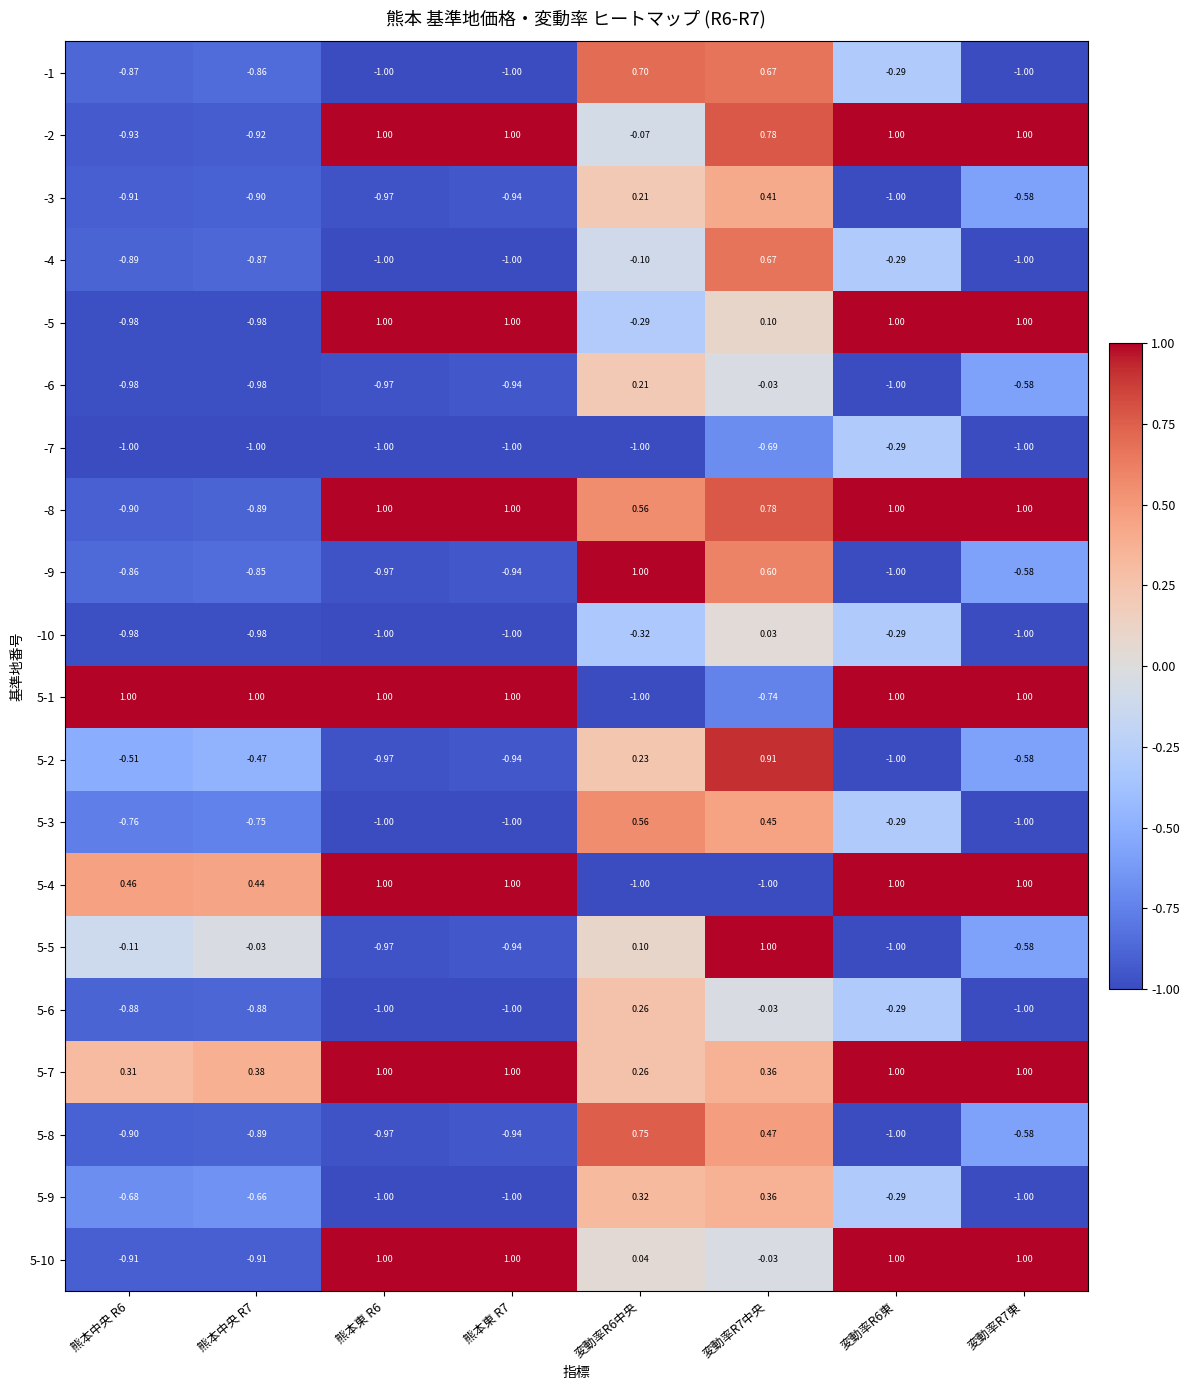

At which category is the sum across all series the highest?

変動率R7中央